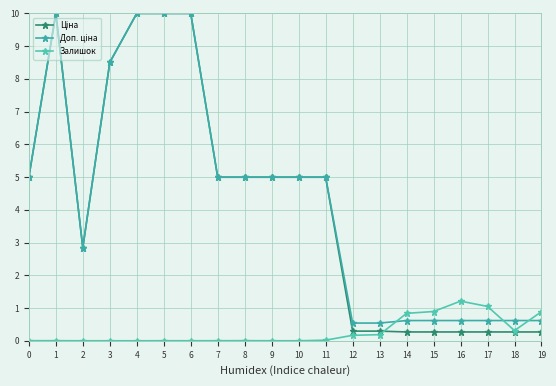

What is the sum of the Ціна values at 13 and 2?

3.1